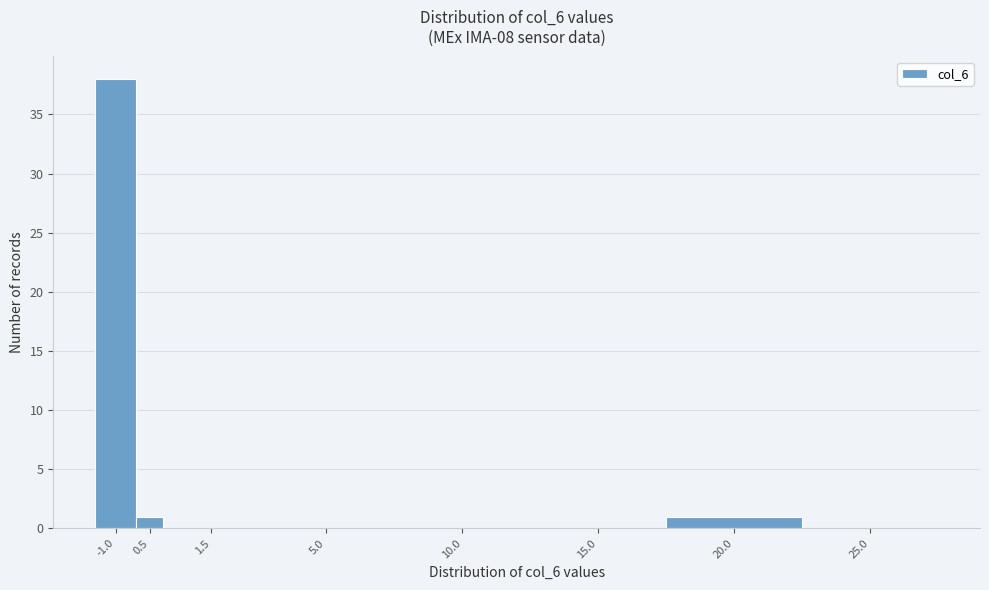

Reading right to left, what are all the values shown in this chart?

25.0=0	20.0=1	15.0=0	10.0=0	5.0=0	1.5=0	0.5=1	-1.0=38